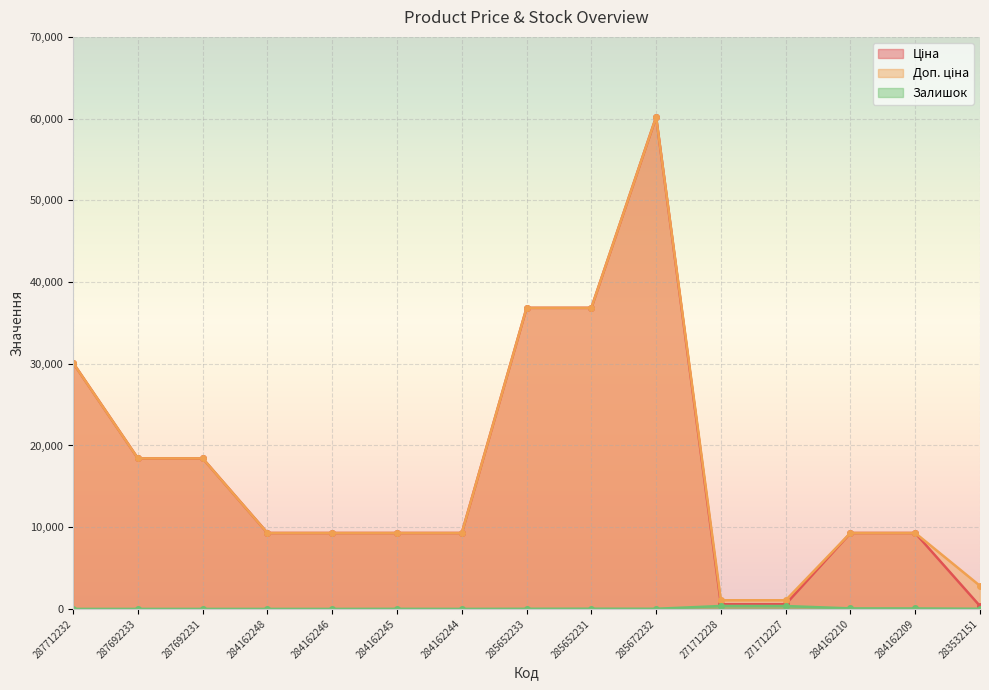

At which label does Залишок first exceed 14?

285652231